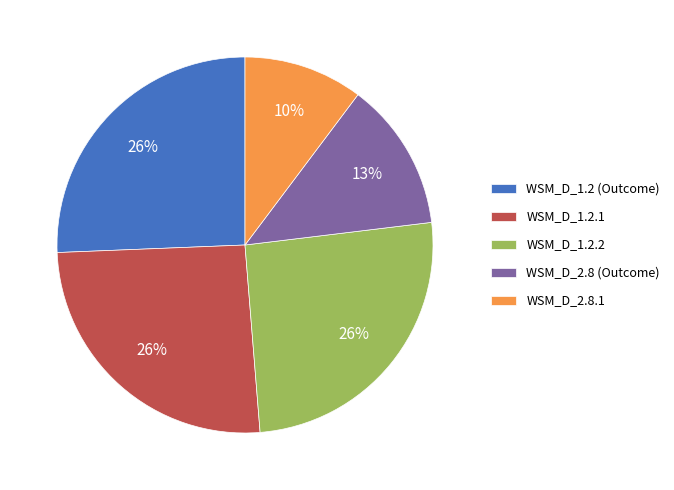

To the nearest percent, what percentage of the pie is WSM_D_1.2.2?

26%